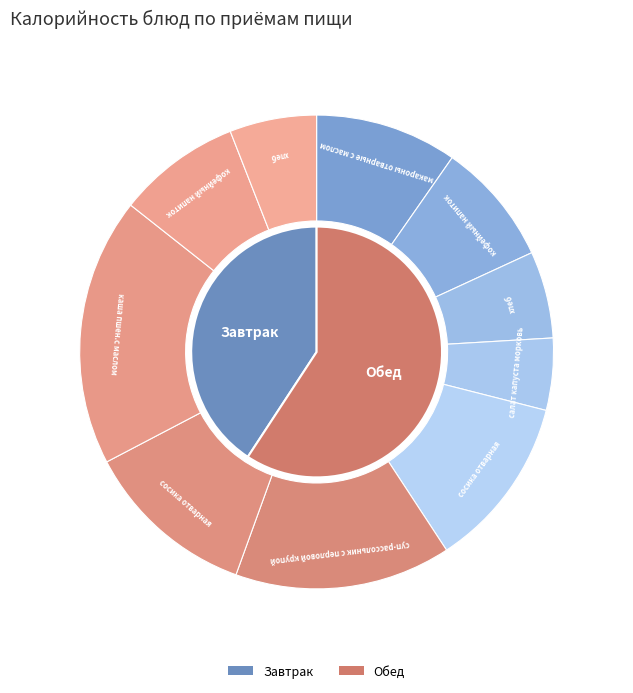

How many segments does this pie chart have?

5